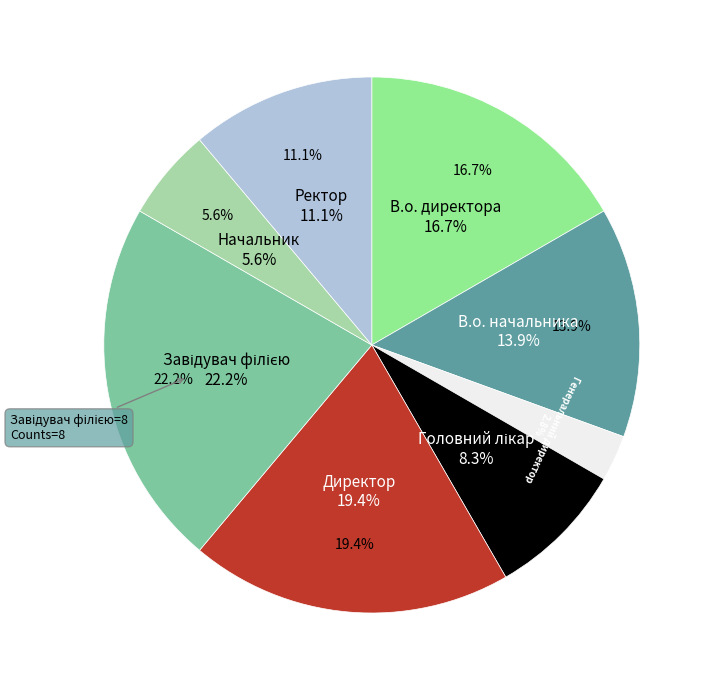

Does Генеральний директор represent more than half of the total?

No